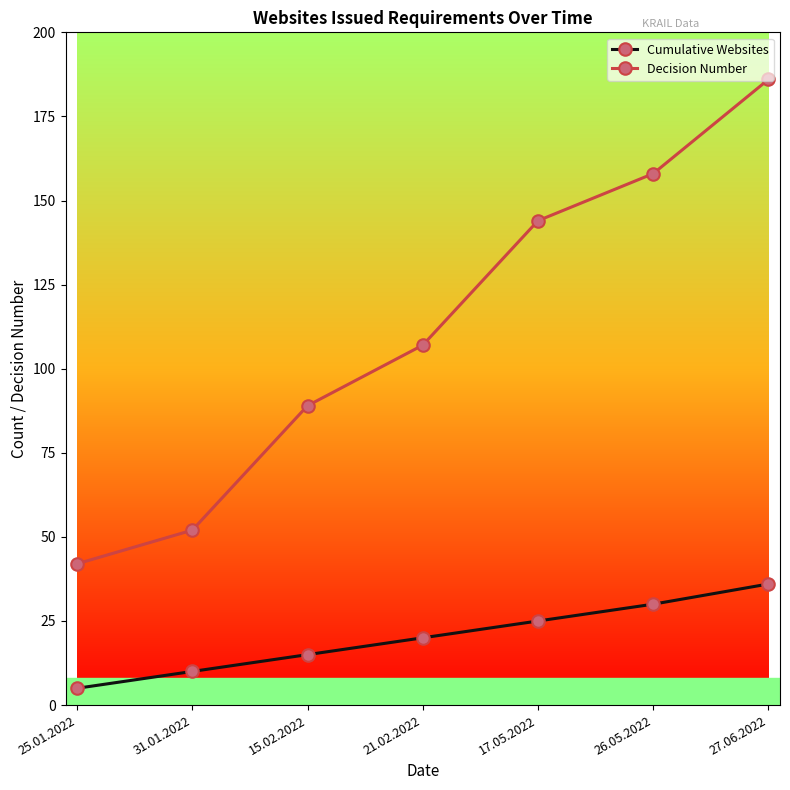

Rank the series by their maximum value, from lowest to highest.

Cumulative Websites, Decision Number